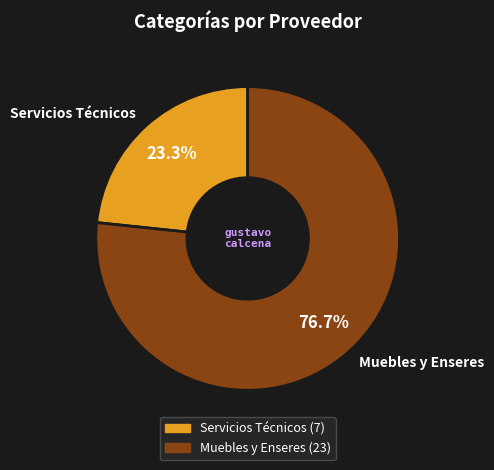

Which category has the biggest portion of the pie?

Muebles y Enseres